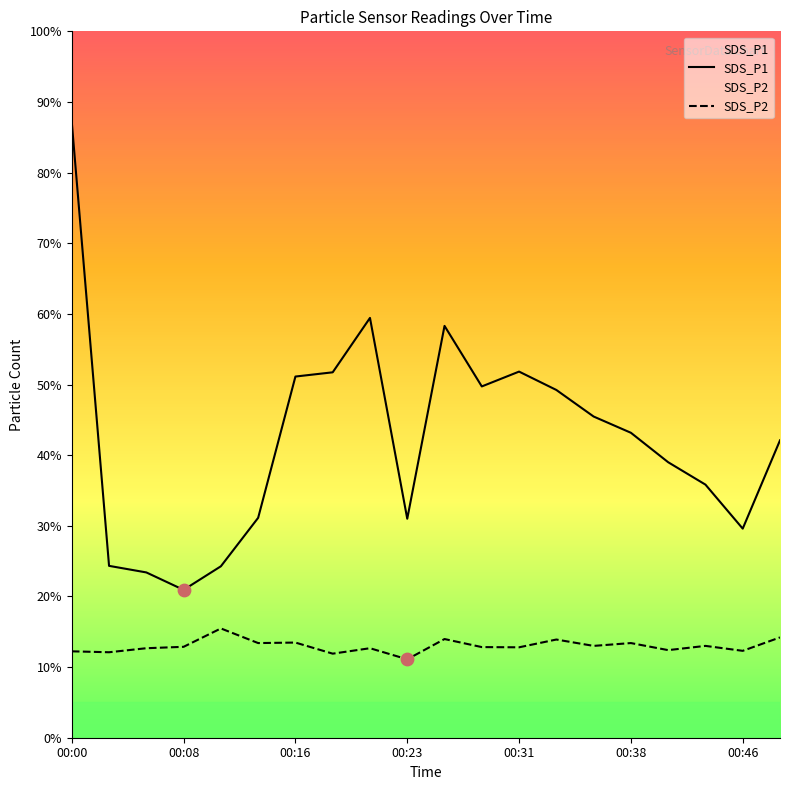

Which series has the largest total across all categories?

SDS_P1